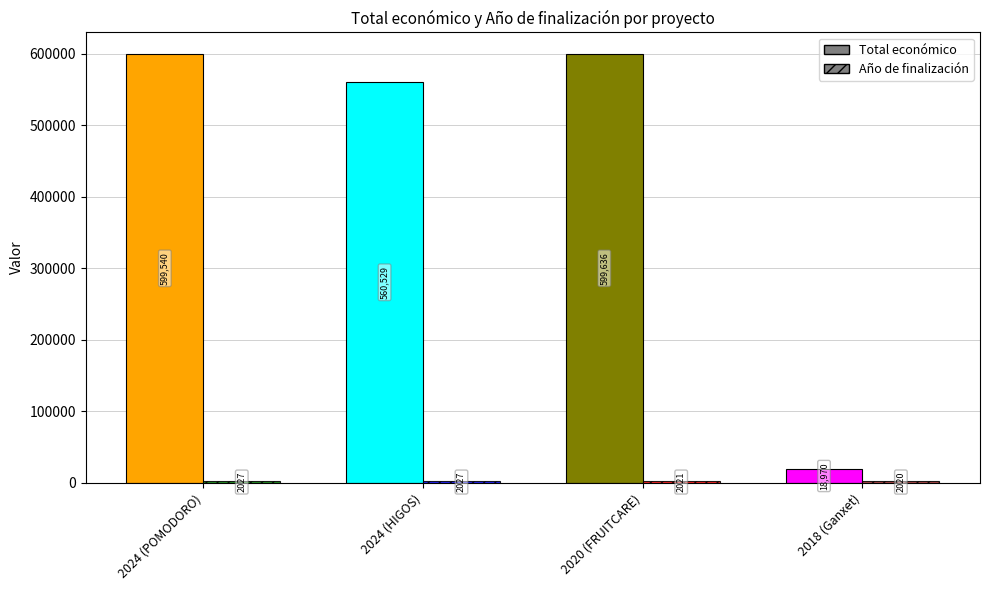

How many values in the Año de finalización series are below 2027?

2